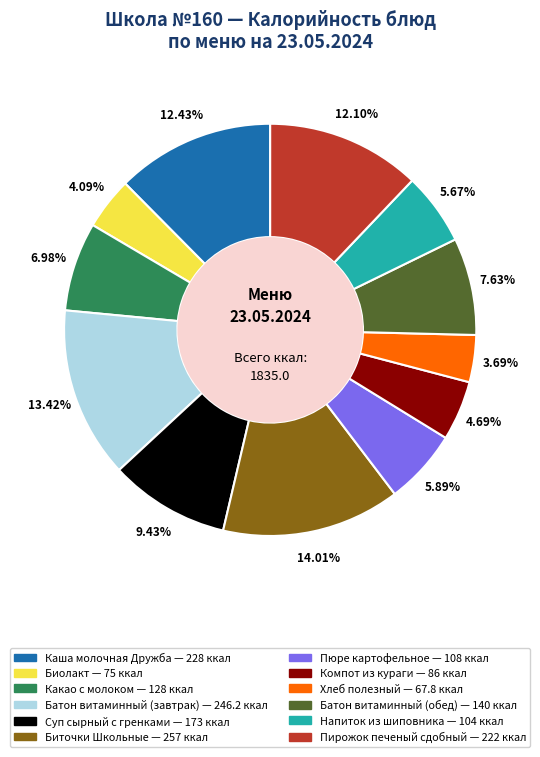

Is Биточки Школьные the majority of the pie?

No